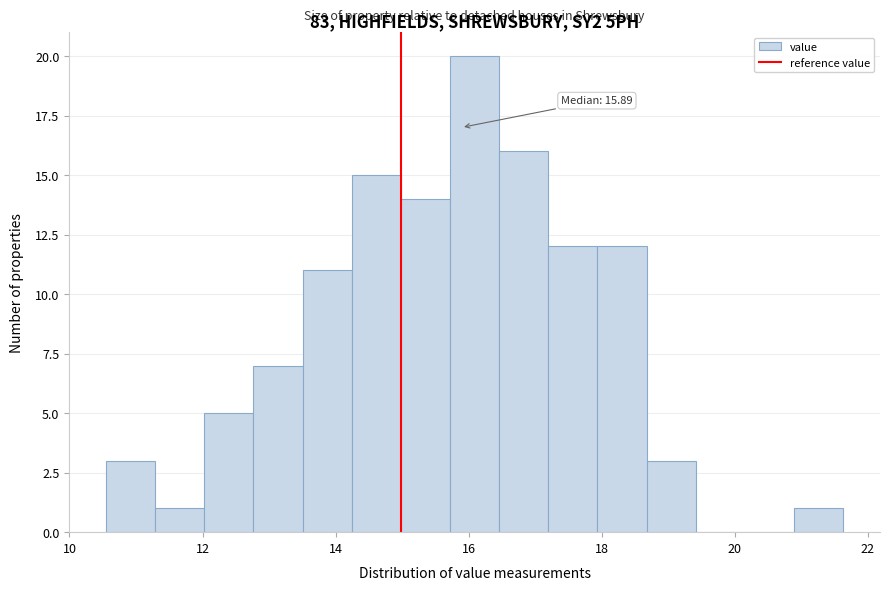

Read against the x-axis, roughly where is the centre of the tallest bar?

16.0